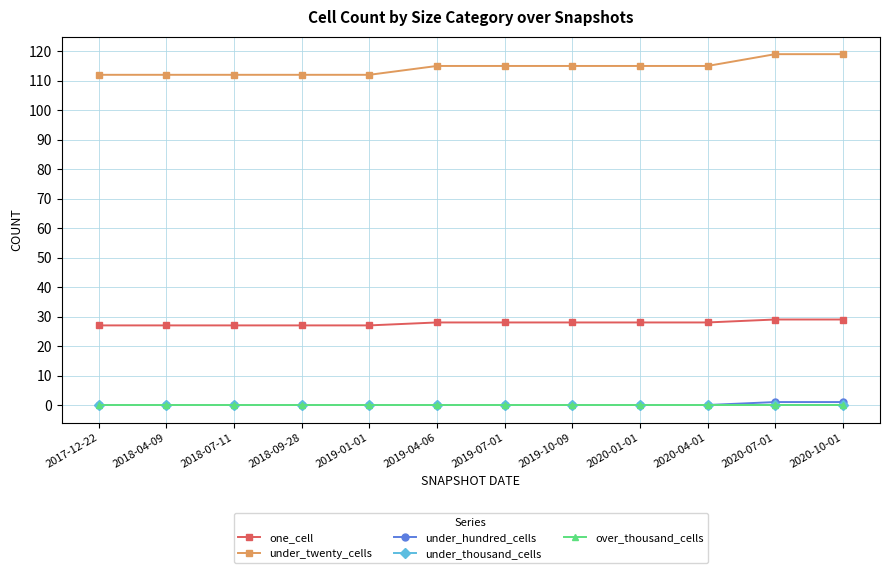

The under_twenty_cells series shows 195 at 2018-07-11. True or false?

False